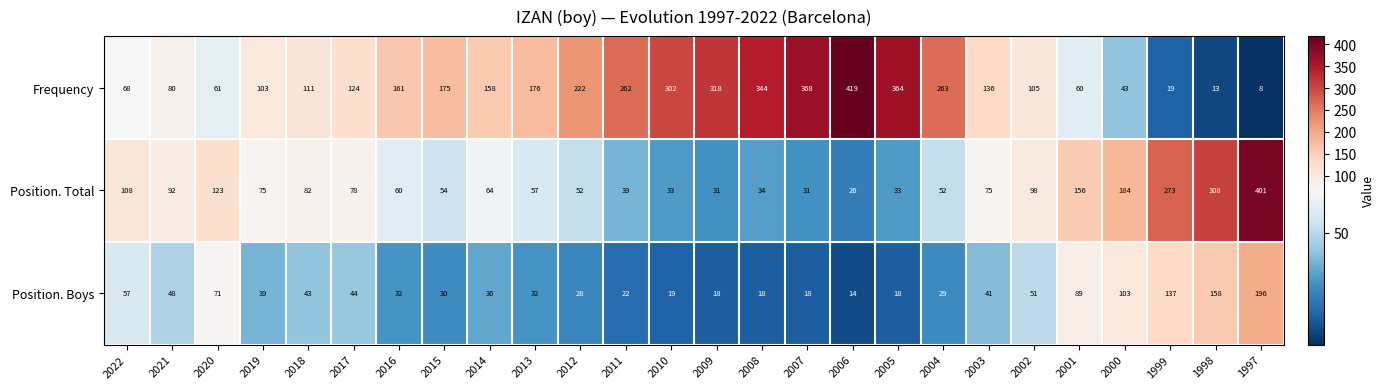

True or false: Position. Total has a value of 27 at 2016.

False